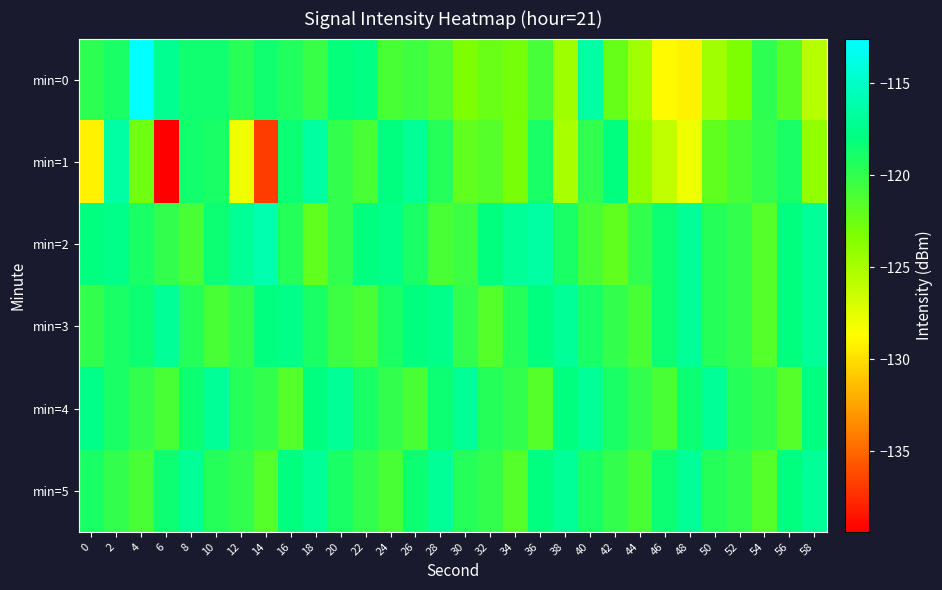

Between 40 and 50, which series saw the biggest shift?

min=0